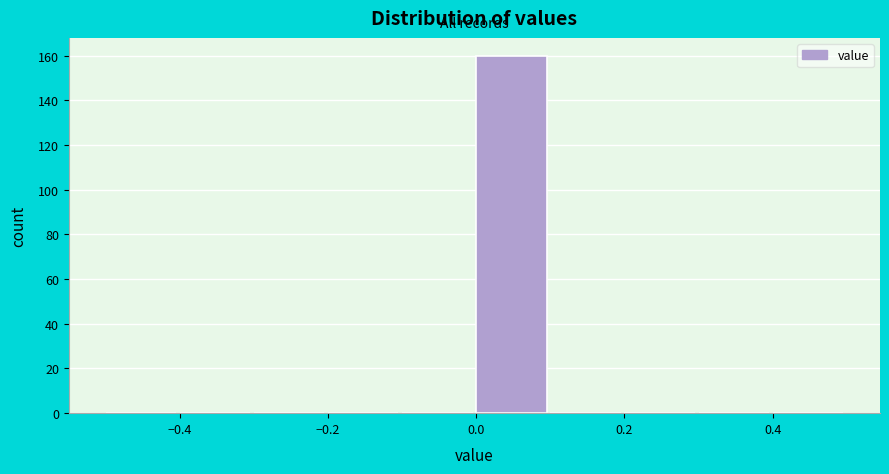

Over which range of the x-axis is the bar tallest?

0.0 to 0.1